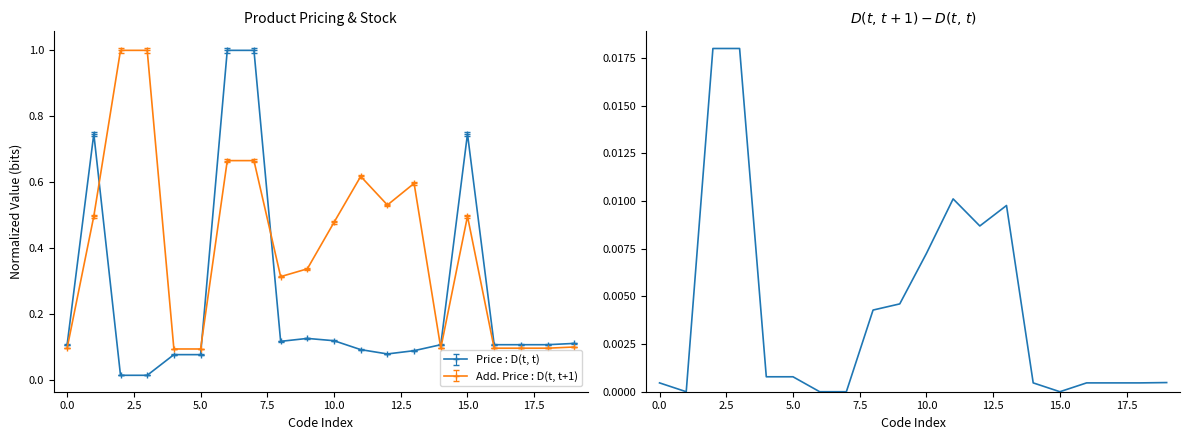

How many values are above zero?

16